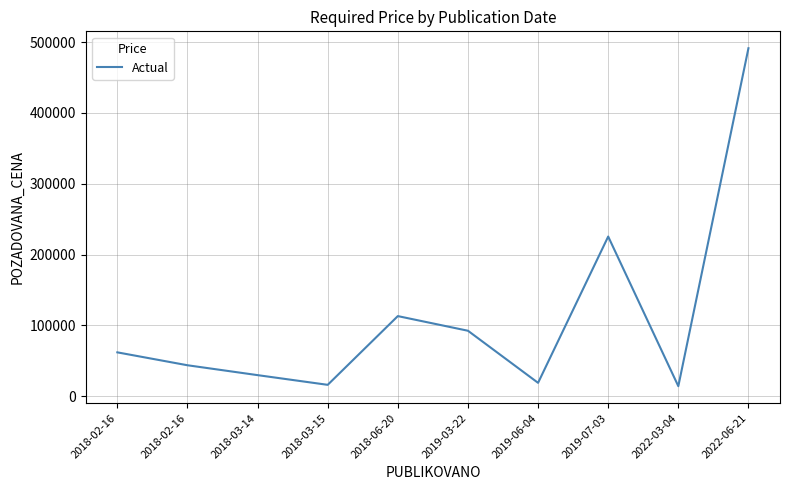

Which has a higher value, 2018-03-14 or 2019-03-22?

2019-03-22